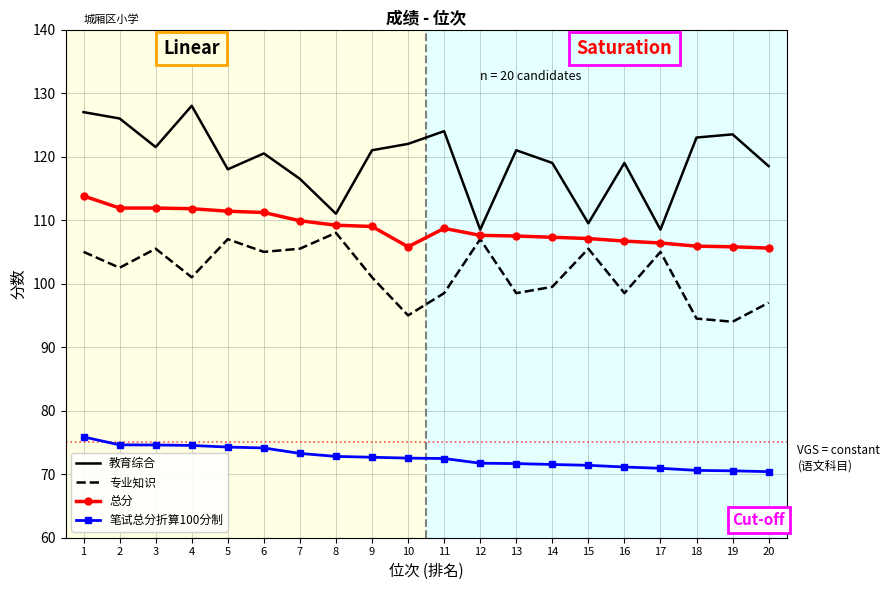

What is the difference between the 笔试总分折算100分制 values at 10 and 2?

2.1